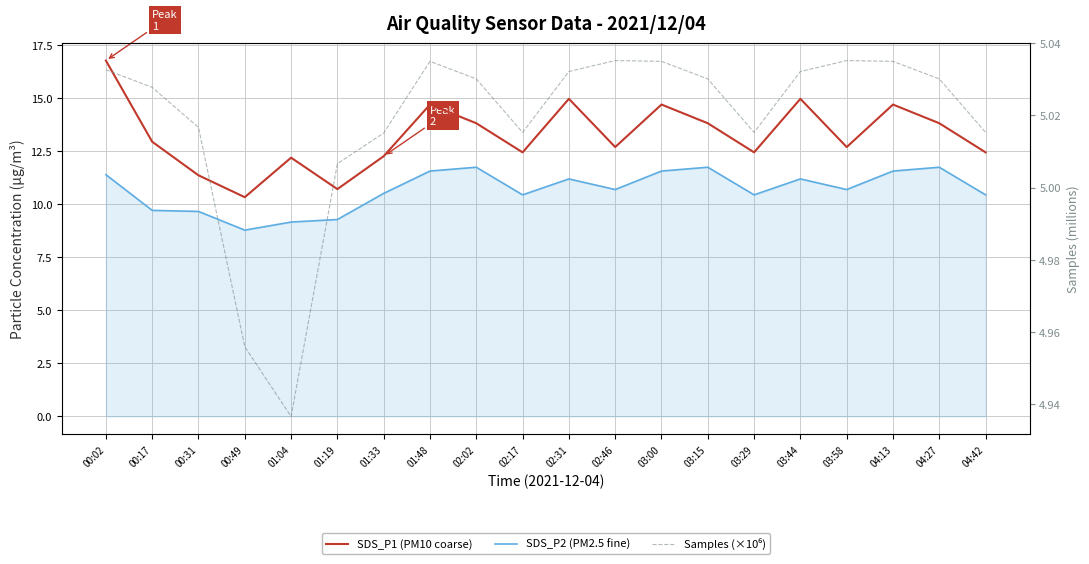

True or false: Samples (×10⁶) and SDS_P1 (PM10 coarse) cross at least once.

False